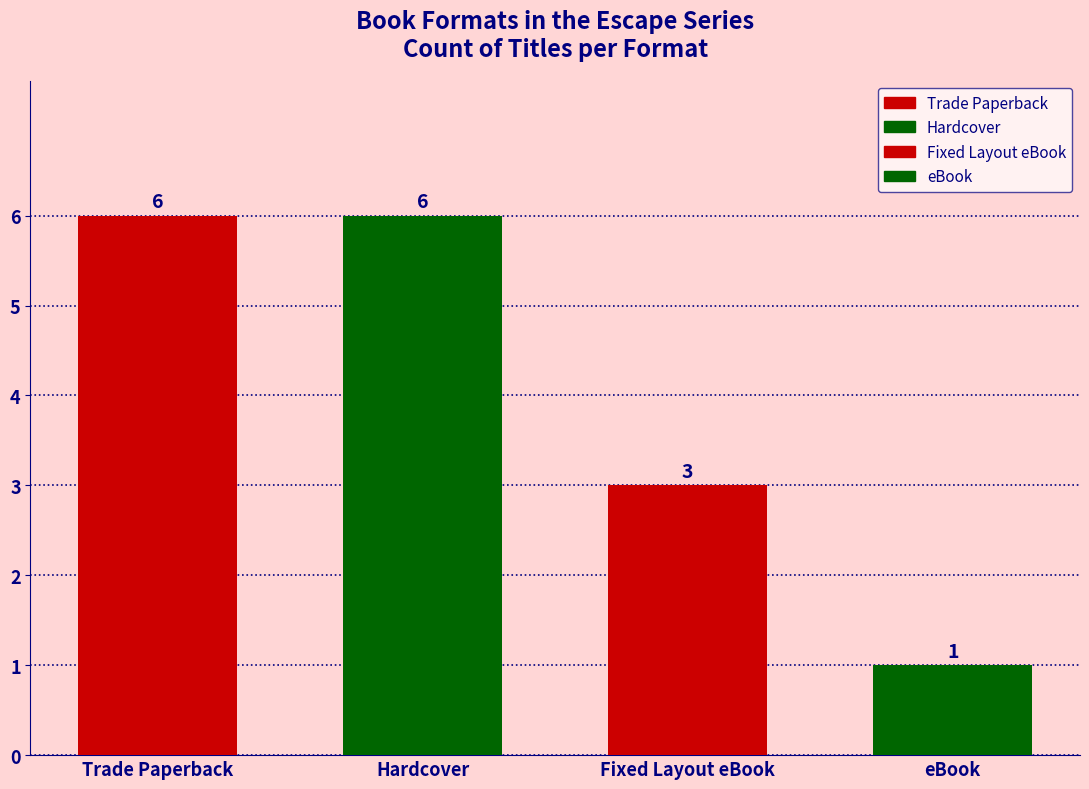

At how many categories does at least one series exceed 4?

2